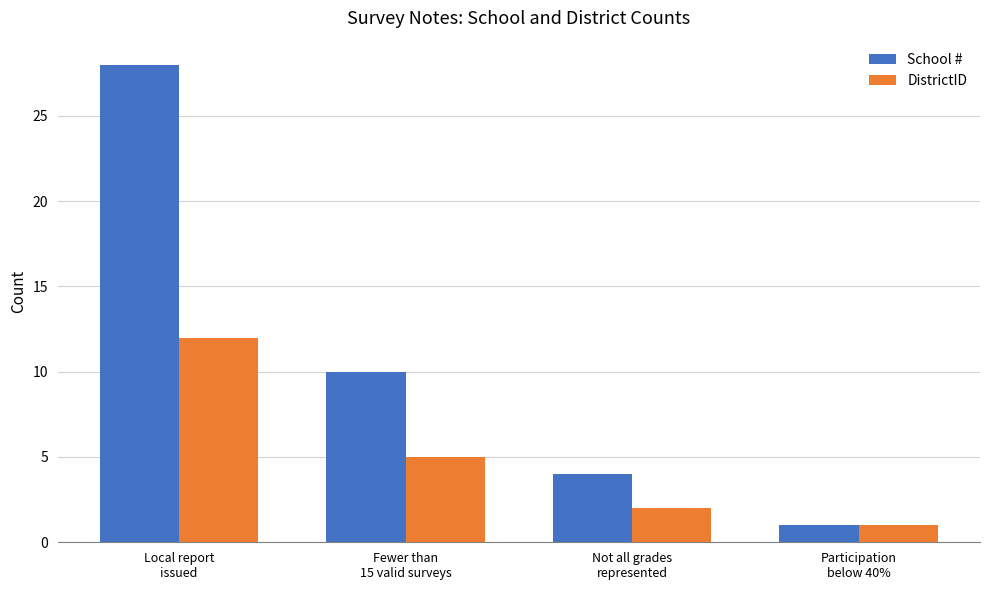

What is the label of the 2nd bar from the left?

Fewer than
15 valid surveys